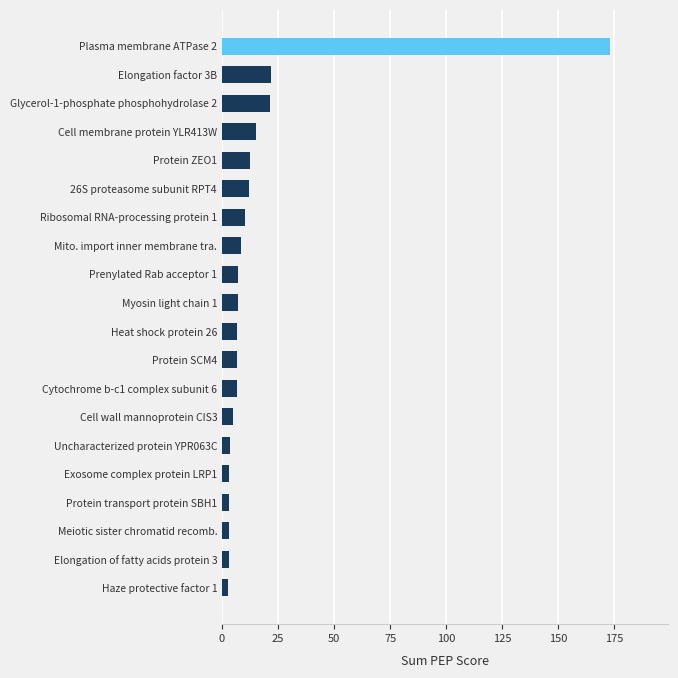

What is the average value?

16.7